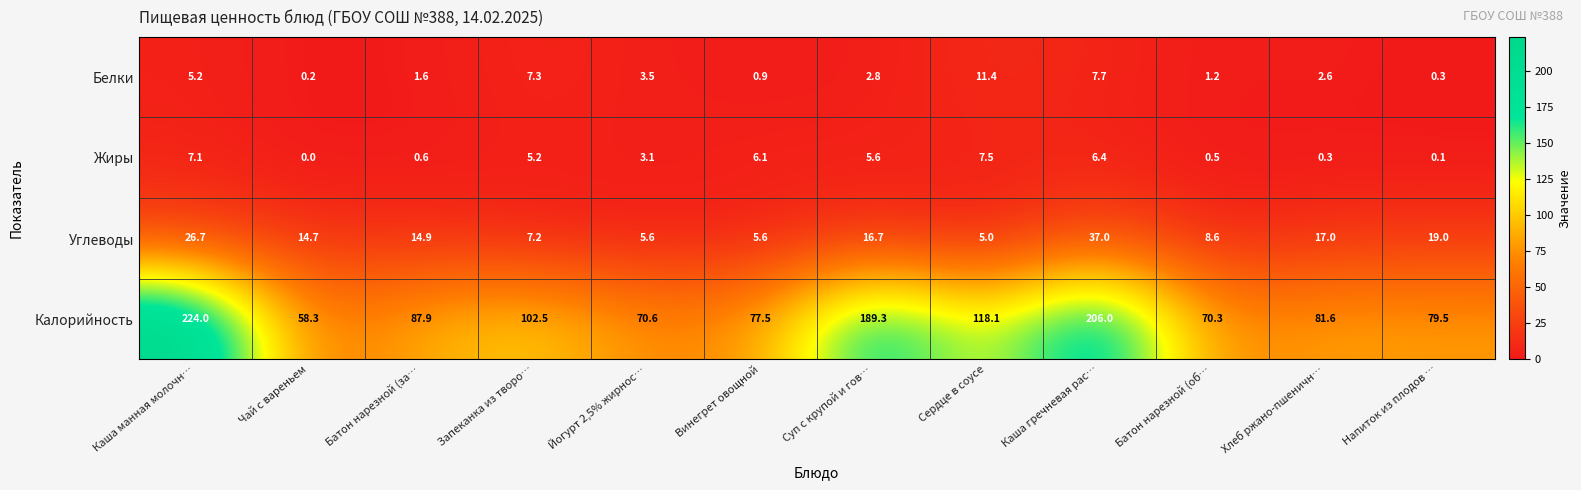

List the labels in order of Калорийность value, largest first.

Каша манная молочн…, Каша гречневая рас…, Суп с крупой и гов…, Сердце в соусе, Запеканка из творо…, Батон нарезной (за…, Хлеб ржано-пшеничн…, Напиток из плодов …, Винегрет овощной, Йогурт 2,5% жирнос…, Батон нарезной (об…, Чай с вареньем